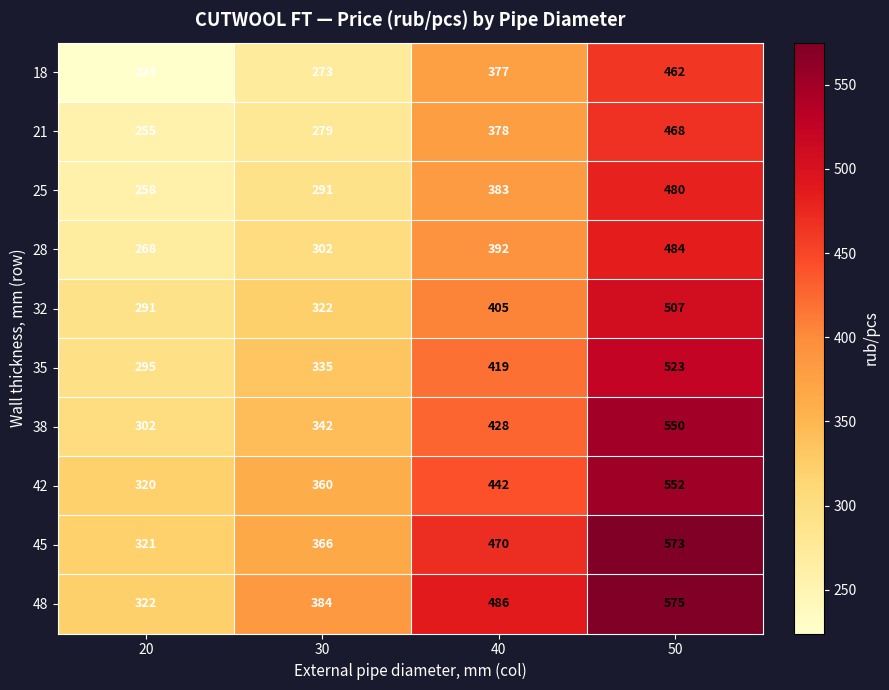

Count the 32 values in the range 322 to 507.

3